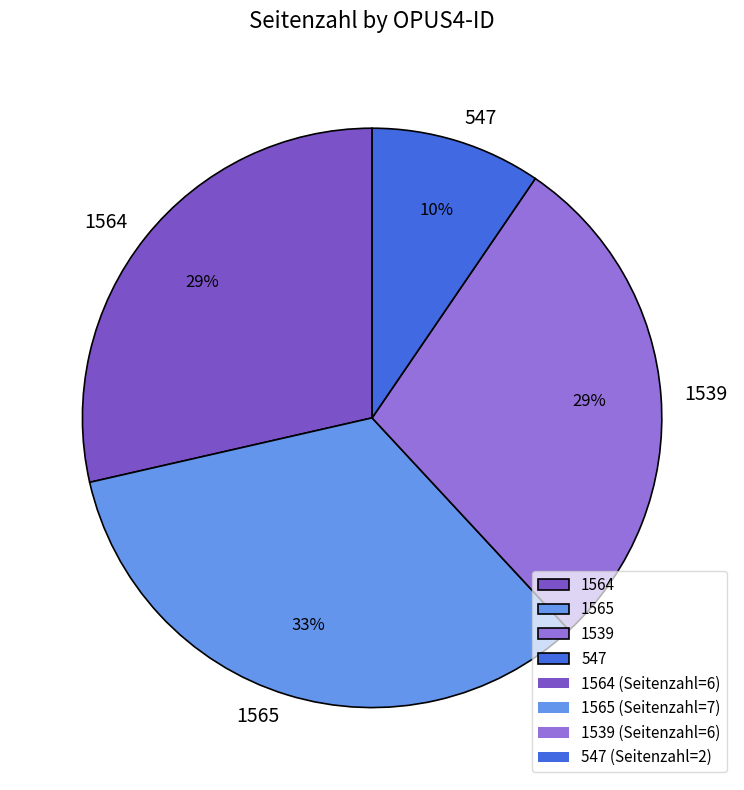

What is the ratio of the value at 547 to the value at 1565?

0.3